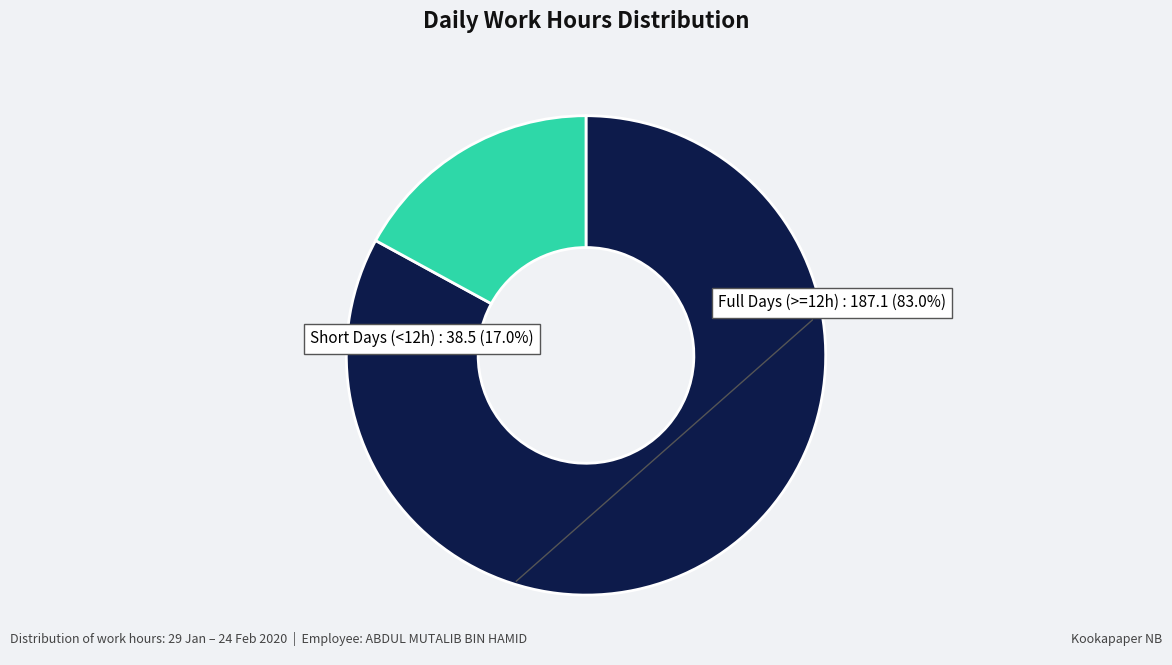

Does Short Days (<12h) account for over 50% of the chart?

No